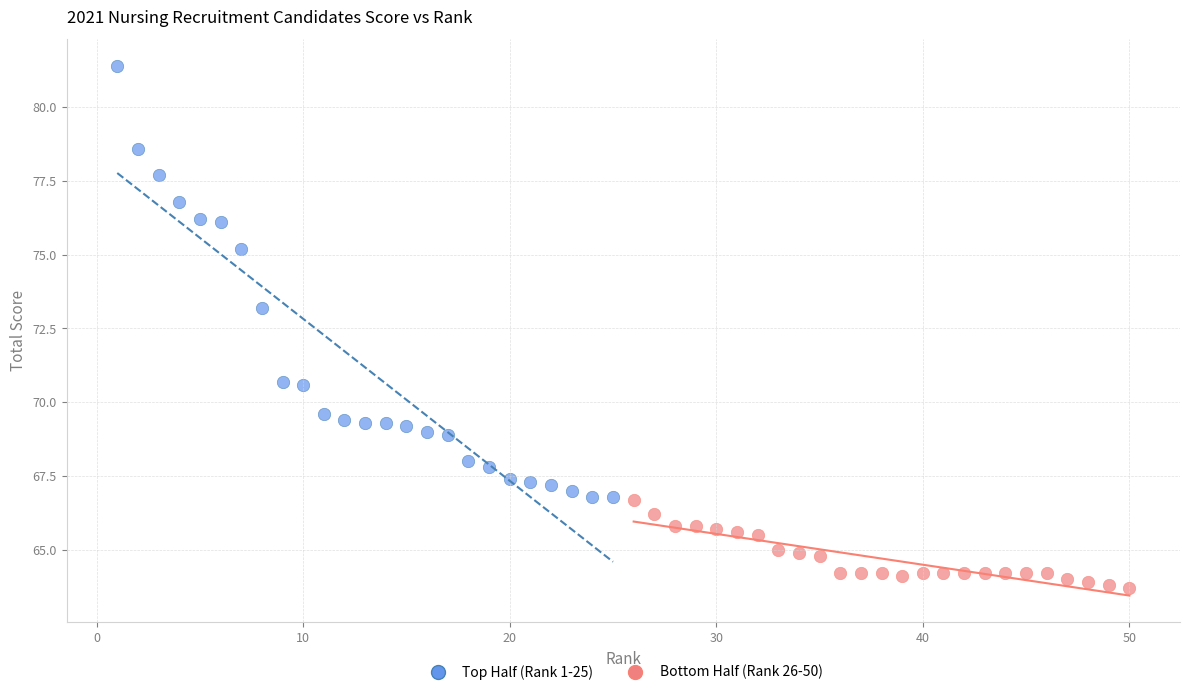

Which series contains the lowest Y value?

Bottom Half (Rank 26-50)